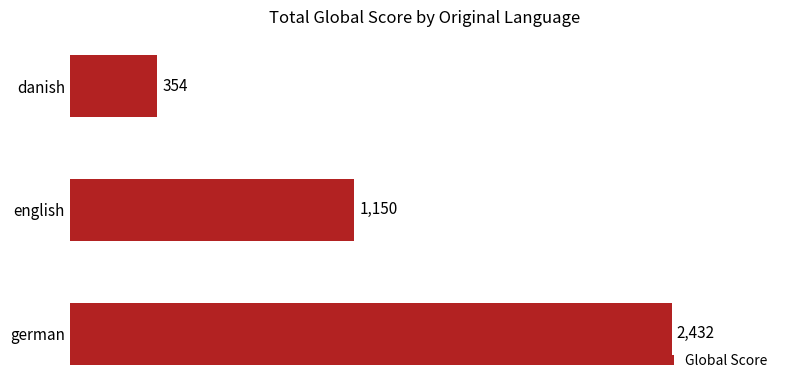

What is the maximum value shown in the chart?

2432